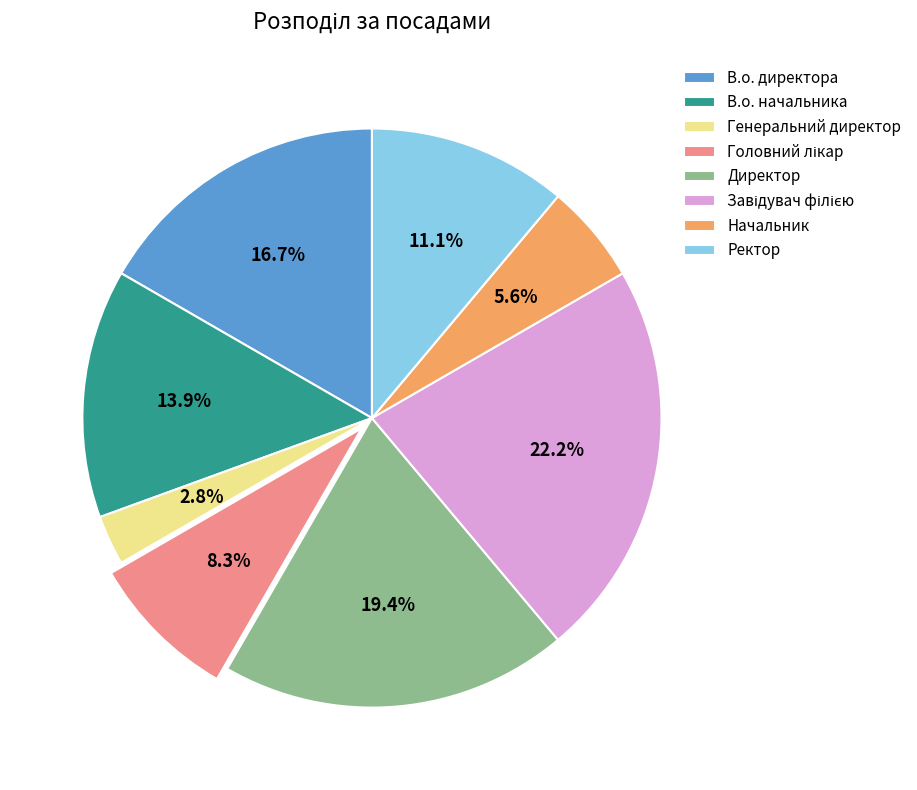

Does any single category account for the majority?

No